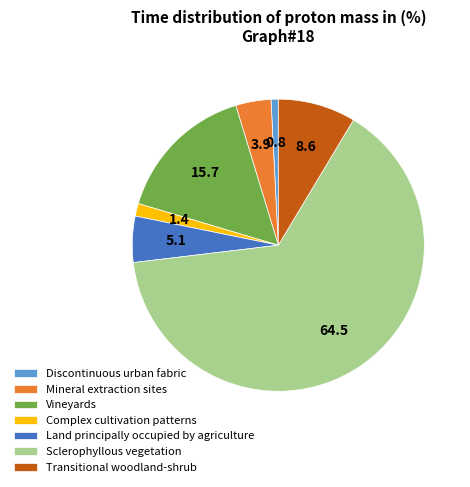

Which slice is the largest?

Sclerophyllous vegetation